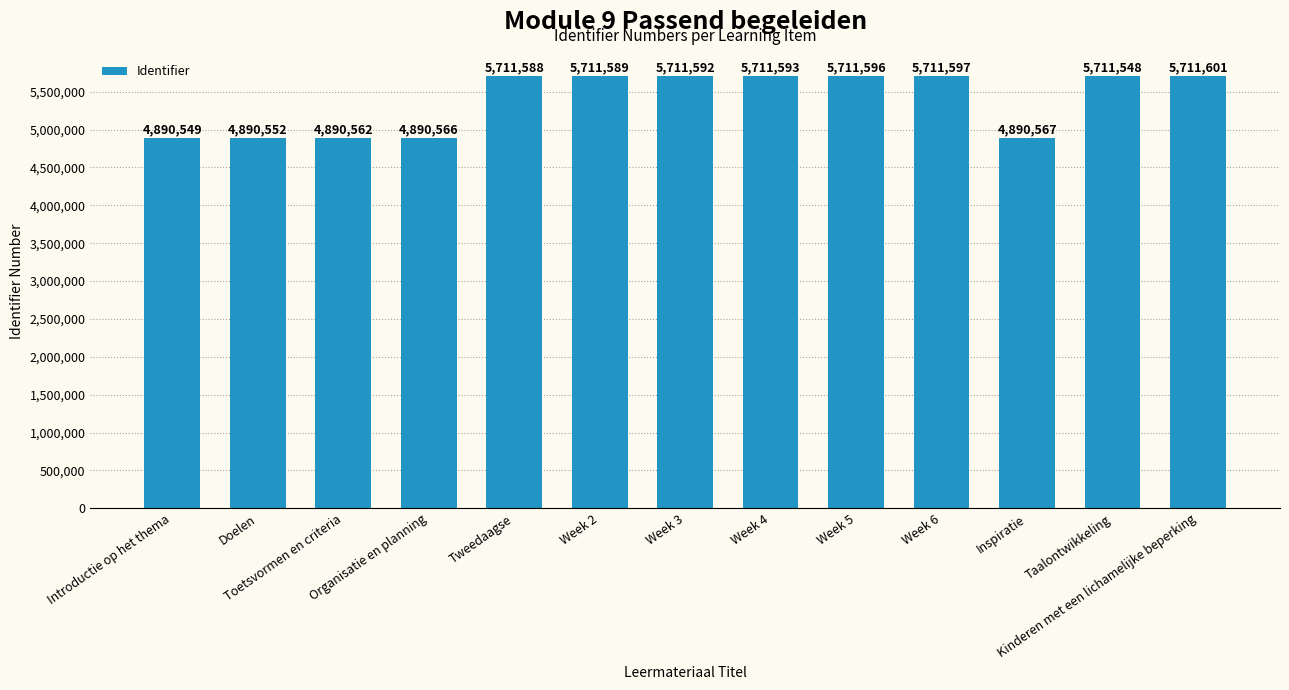

How many bars are there in total?

13